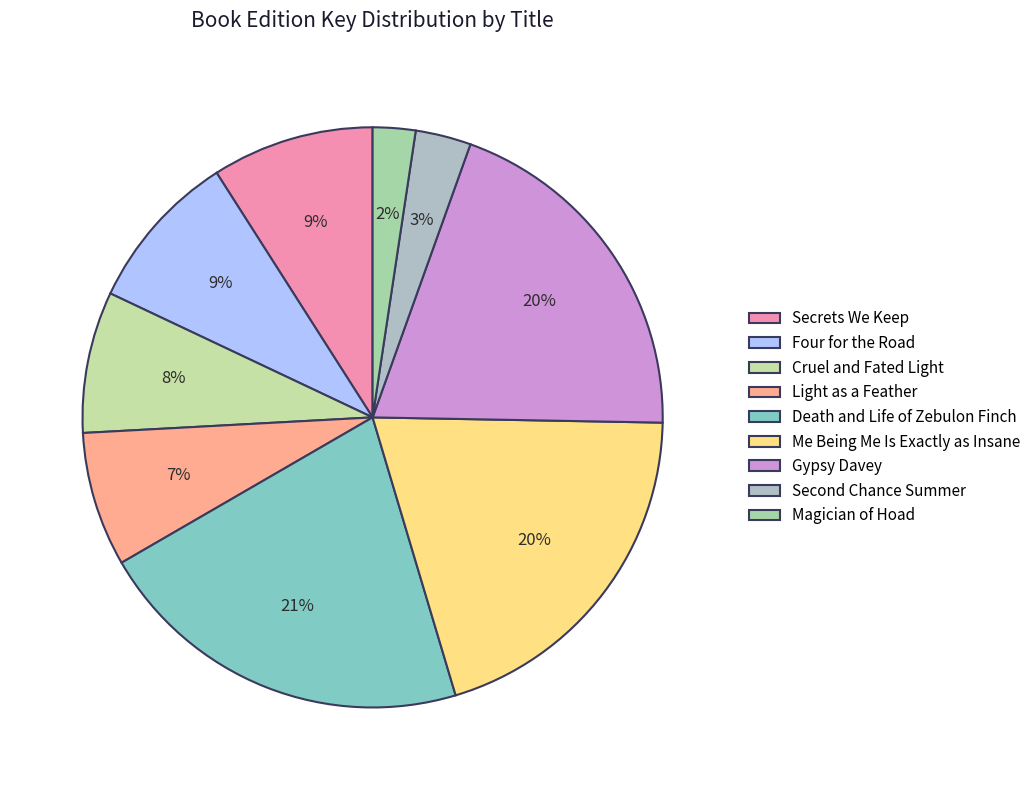

Does Four for the Road account for over 50% of the chart?

No